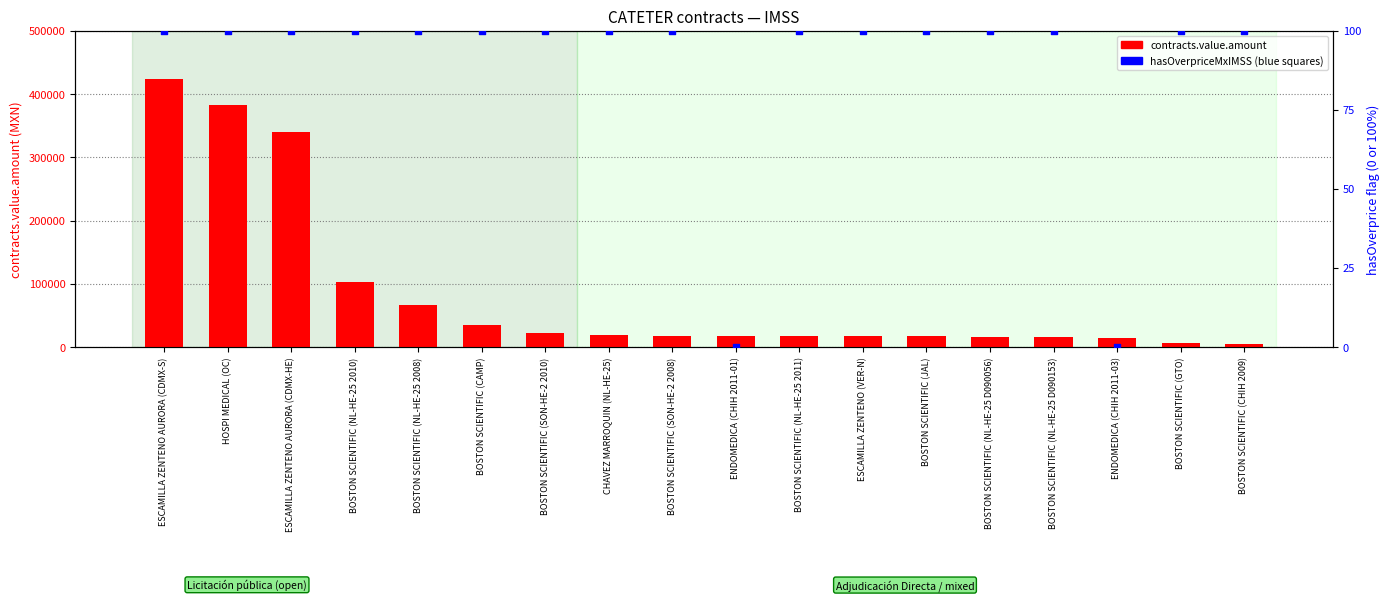

At which category is the sum across all series the highest?

ESCAMILLA ZENTENO AURORA (CDMX-S)